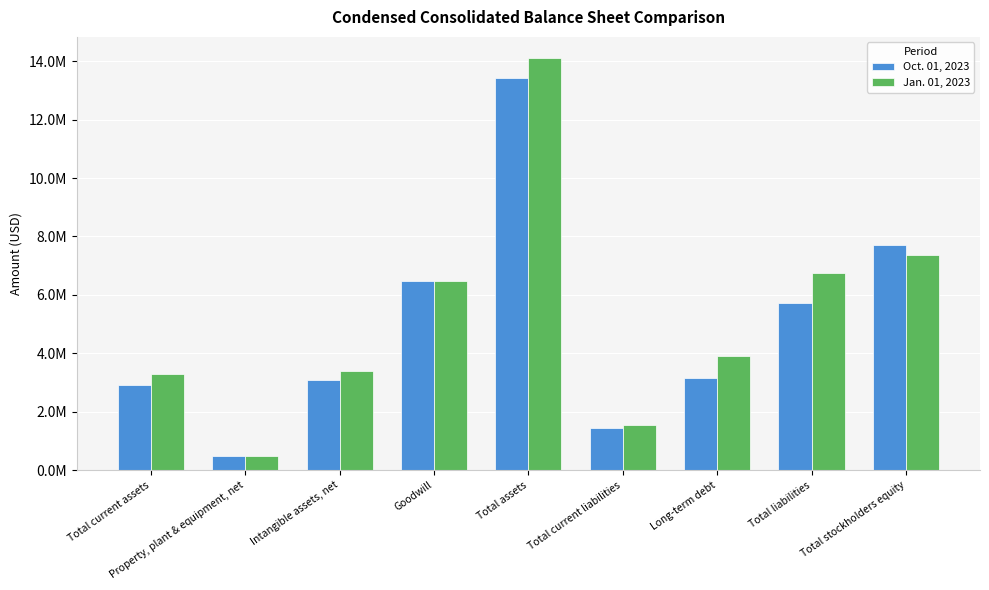

At Total current assets, list the series in order from largest to smallest.

Jan. 01, 2023, Oct. 01, 2023